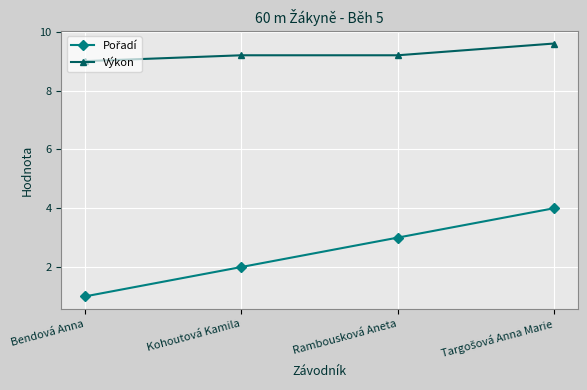

What is the difference between the maximum and minimum values in the Výkon series?

0.6